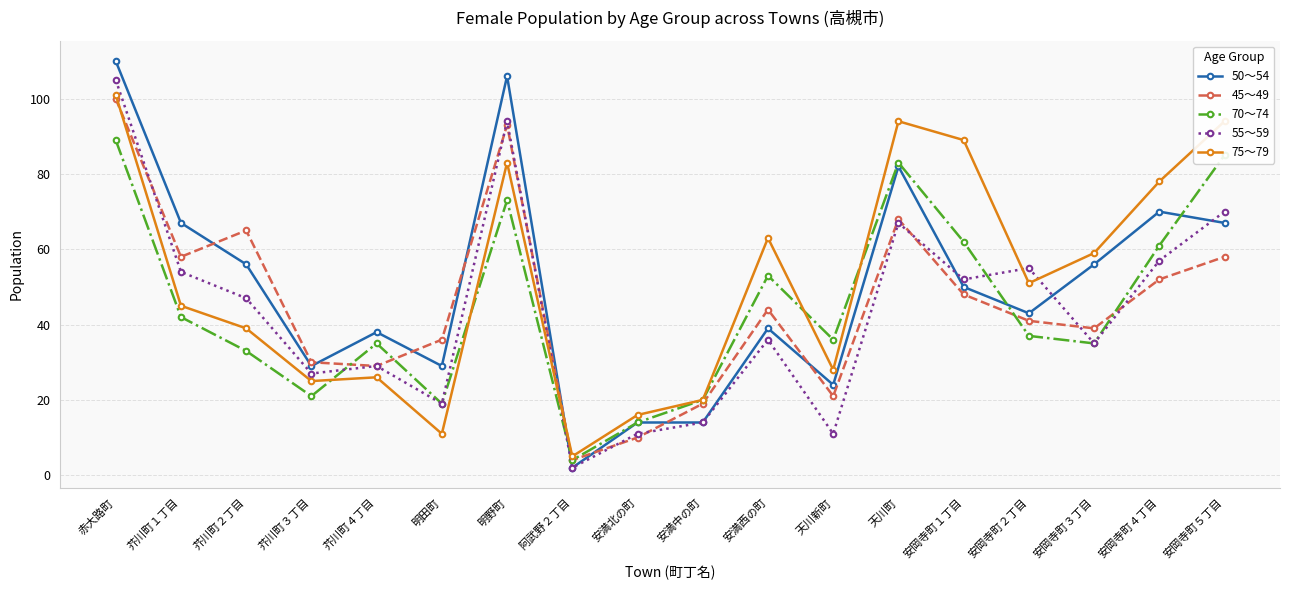

What is the average value of the 75～79 series?

52